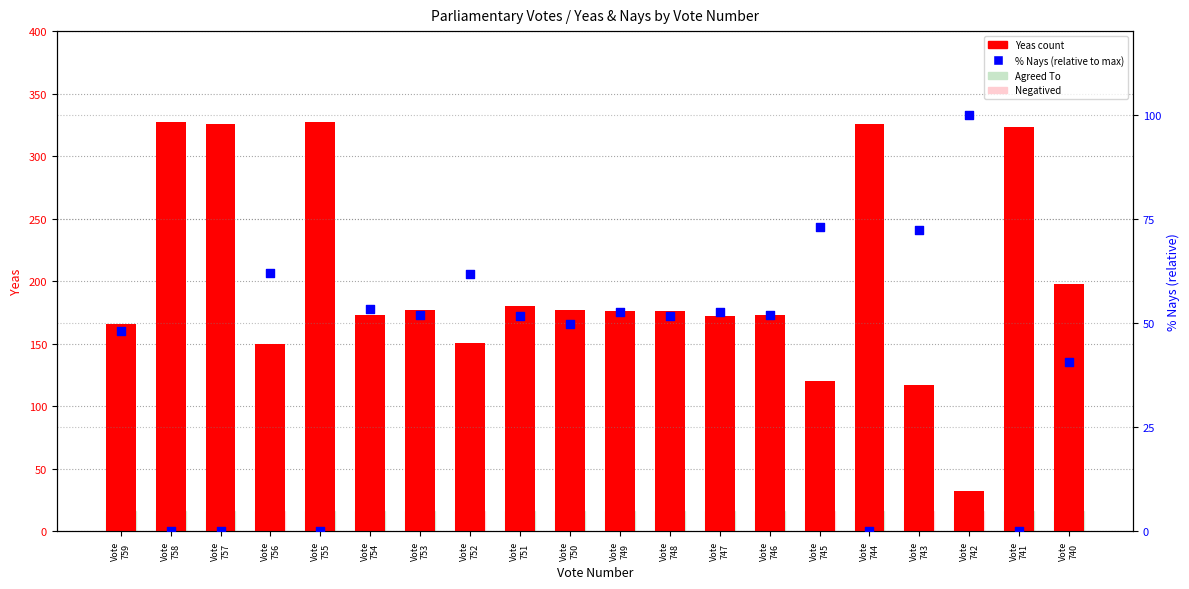

Which series has the largest total across all categories?

Yeas count